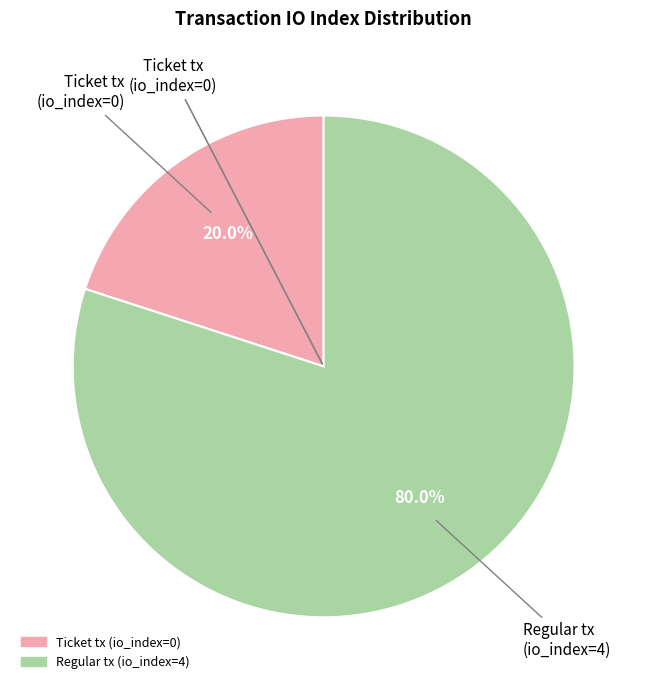

What percentage do Regular tx (io_index=4) and Ticket tx (io_index=0) together represent?

100.0%